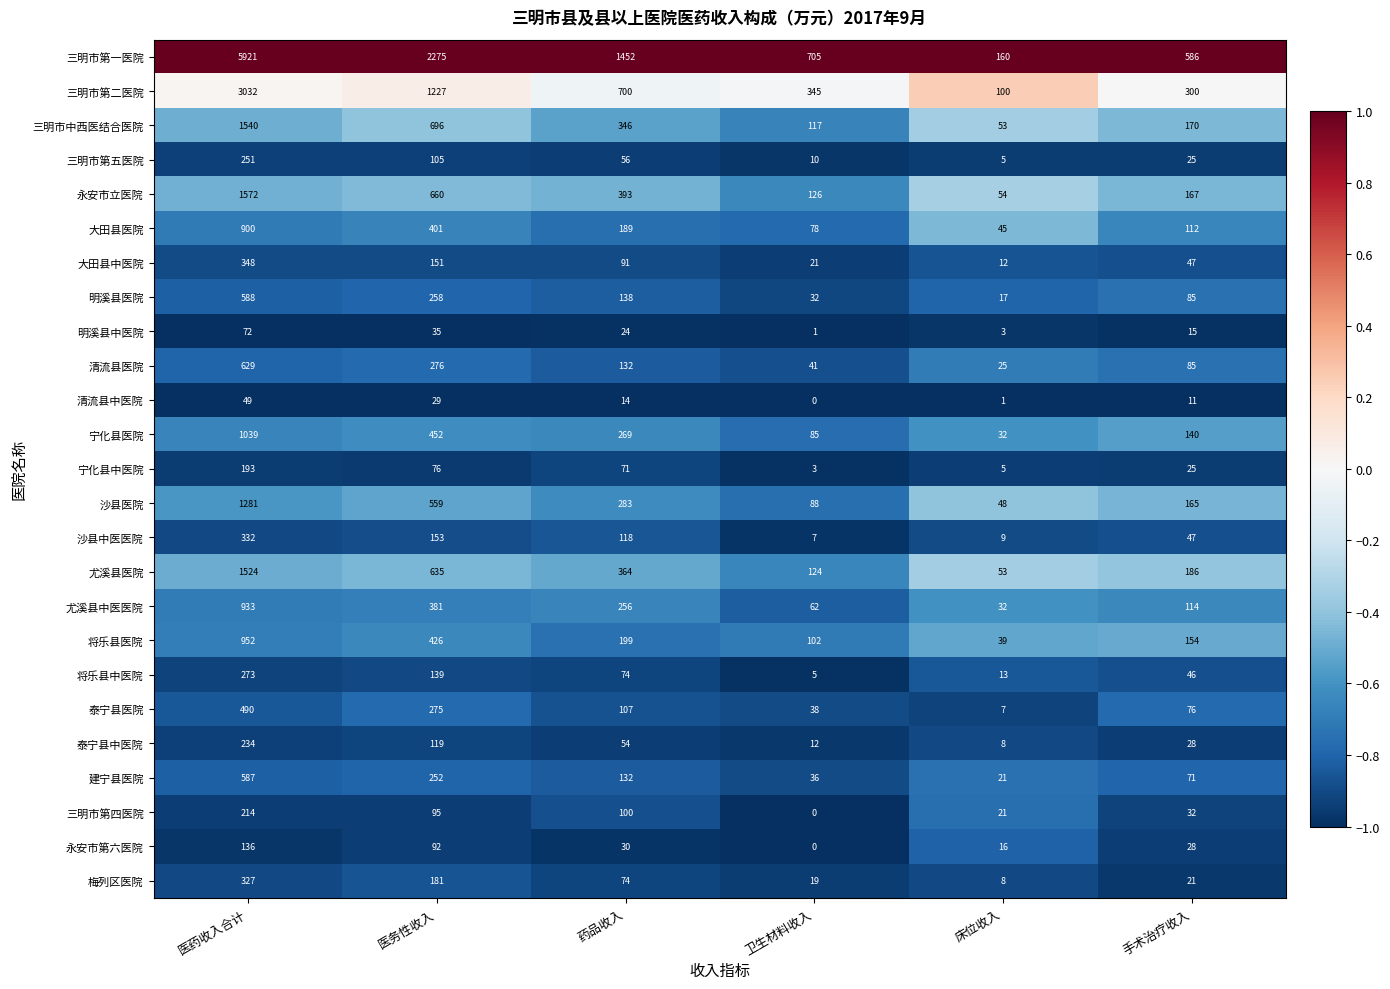

True or false: 沙县医院 has a value of 399 at 药品收入.

False